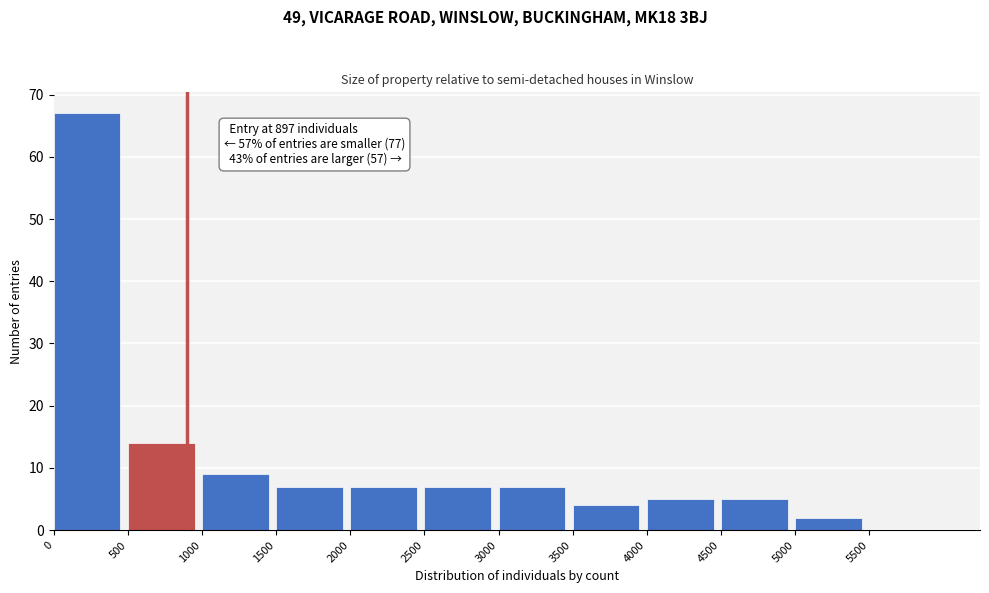

Over which range of the x-axis is the bar tallest?

0 to 500